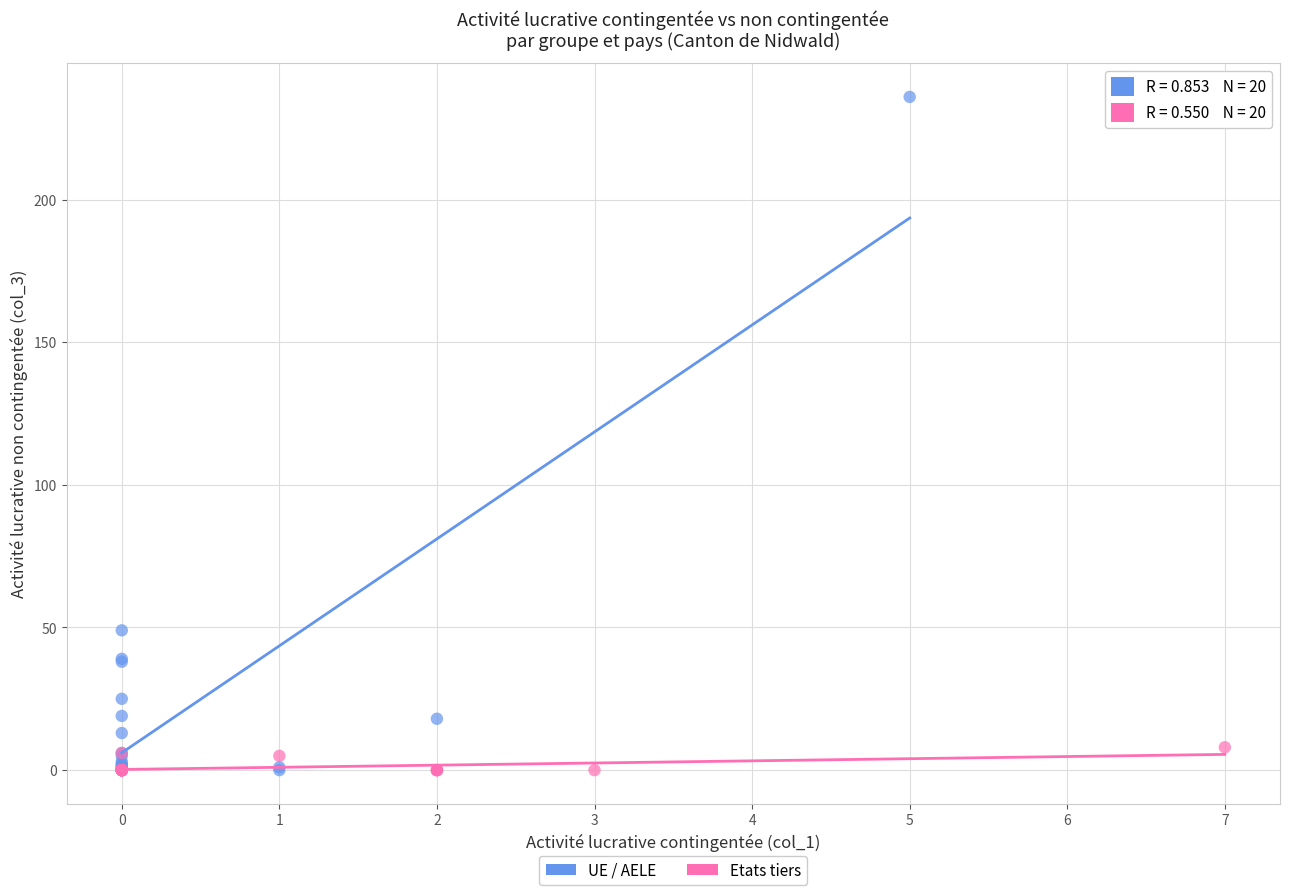

Which series reaches the maximum Y coordinate?

UE / AELE